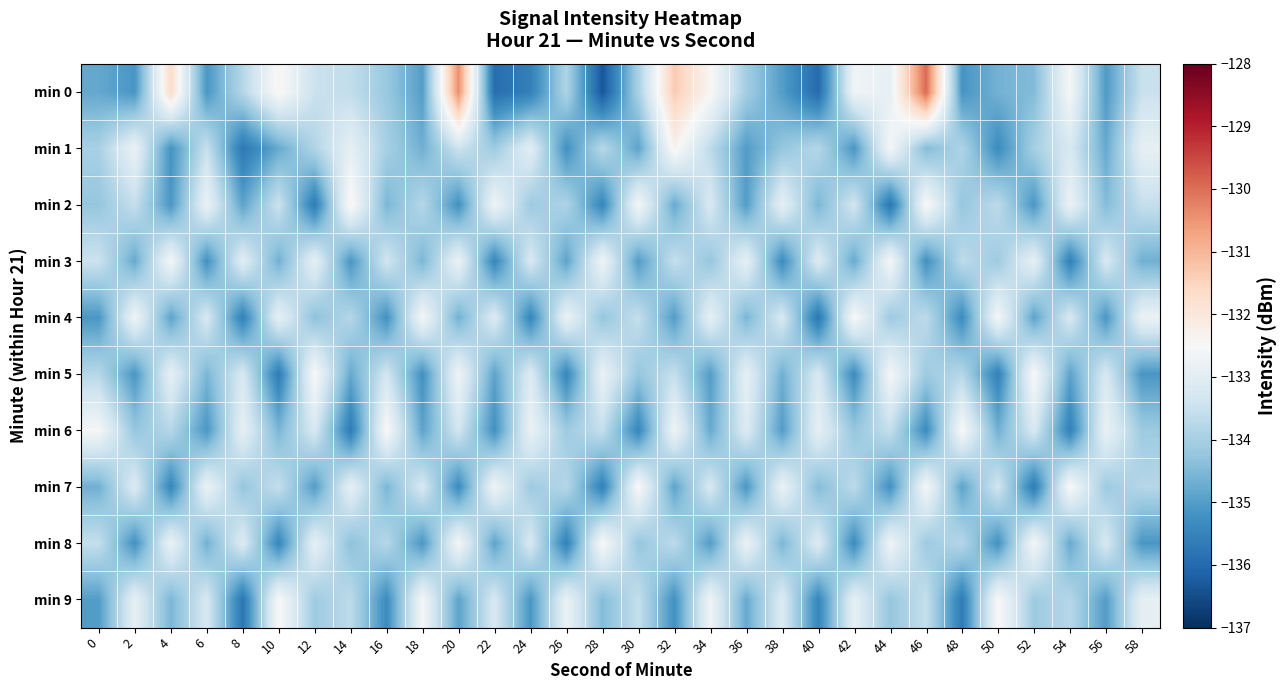

At which category is the sum across all series the highest?

20